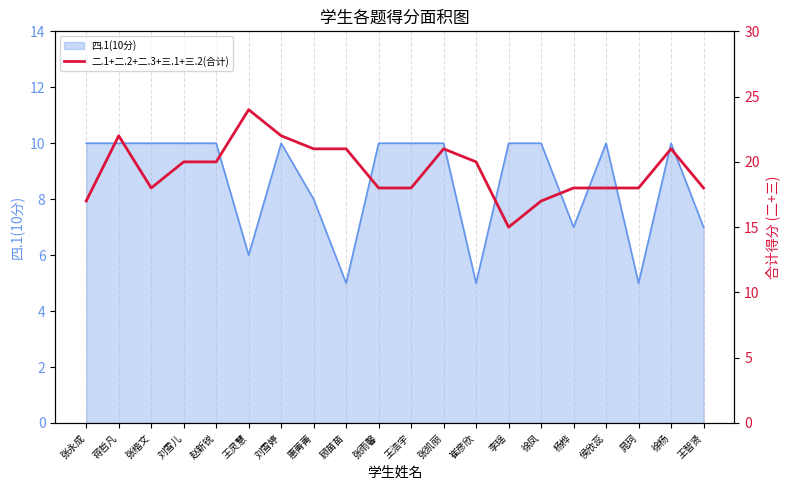

How many data points are above 20?

7